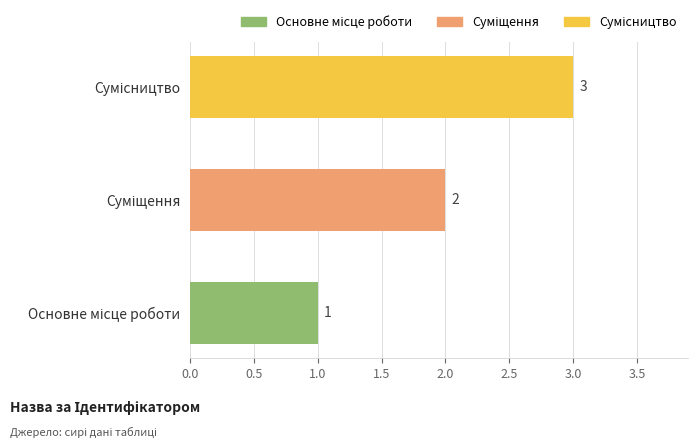

What is the sum of all values?

6